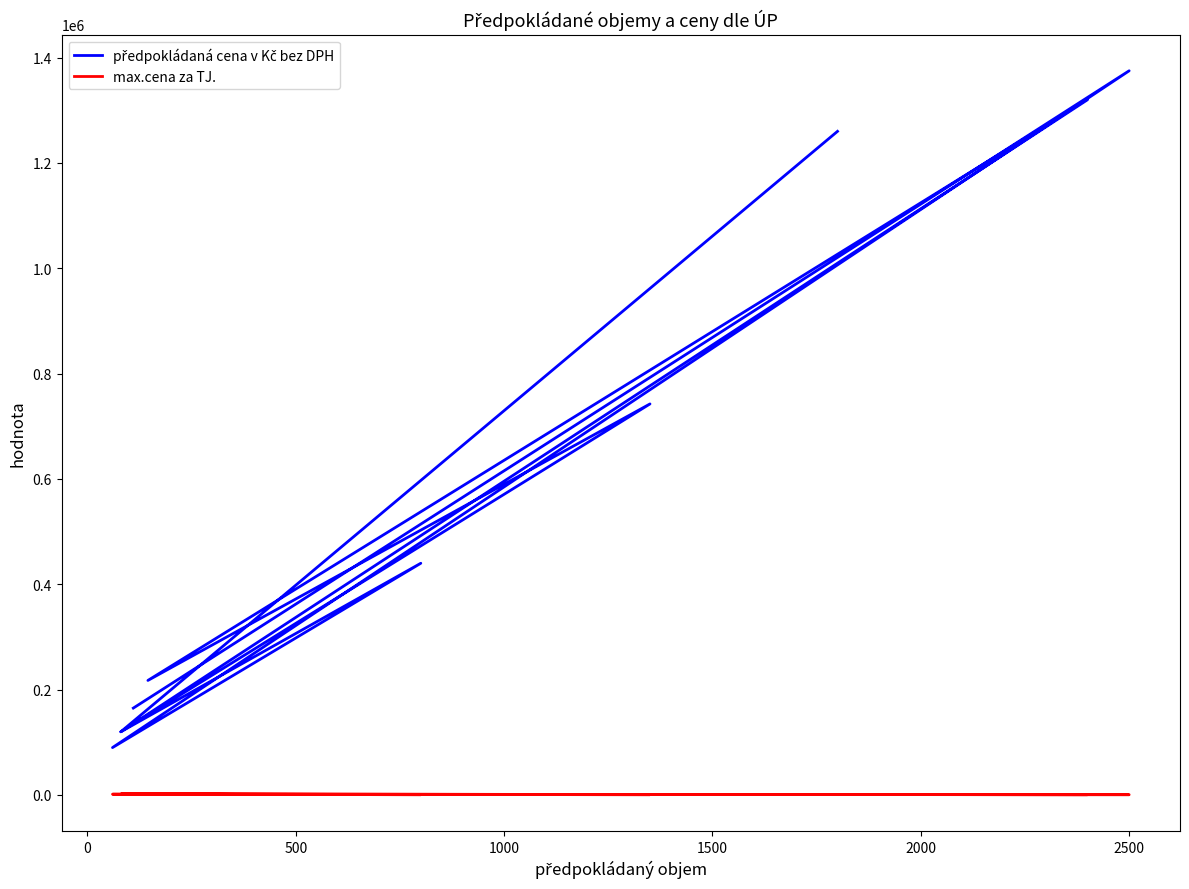

How many data points in předpokládaná cena v Kč bez DPH are above 440000?

4